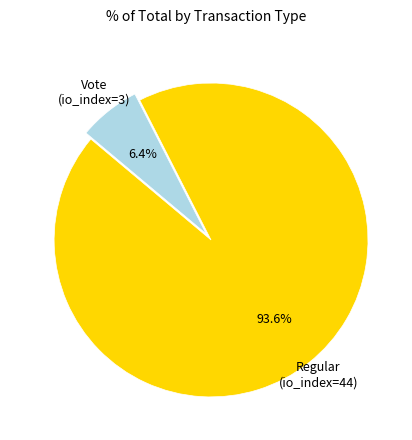

Which has a higher value, Regular (io_index=44) or Vote (io_index=3)?

Regular (io_index=44)